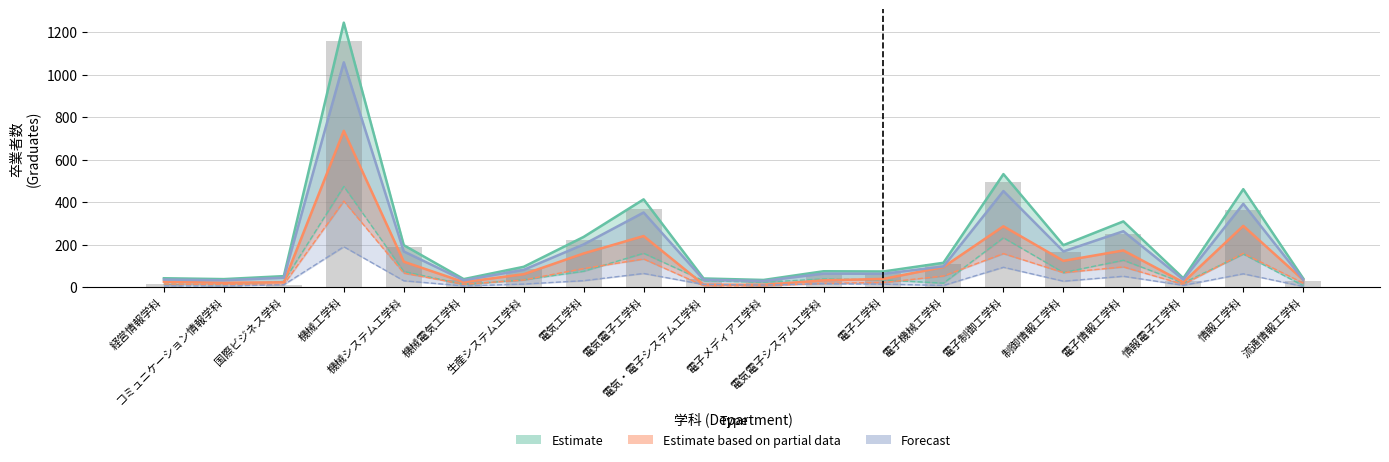

What is the difference between the maximum and second lowest values?

1152